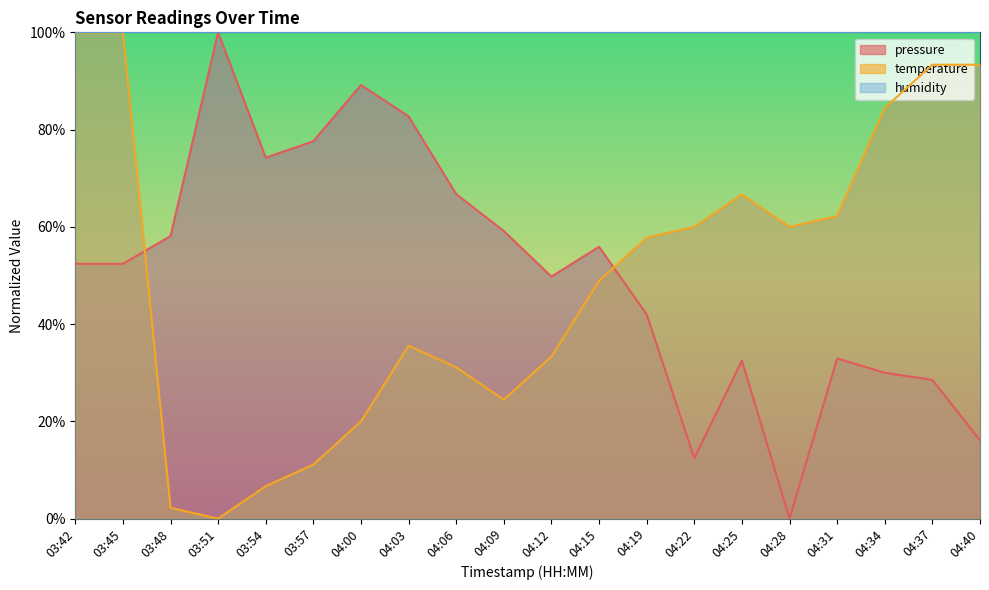

Does the chart display data point markers on the line(s)?

No